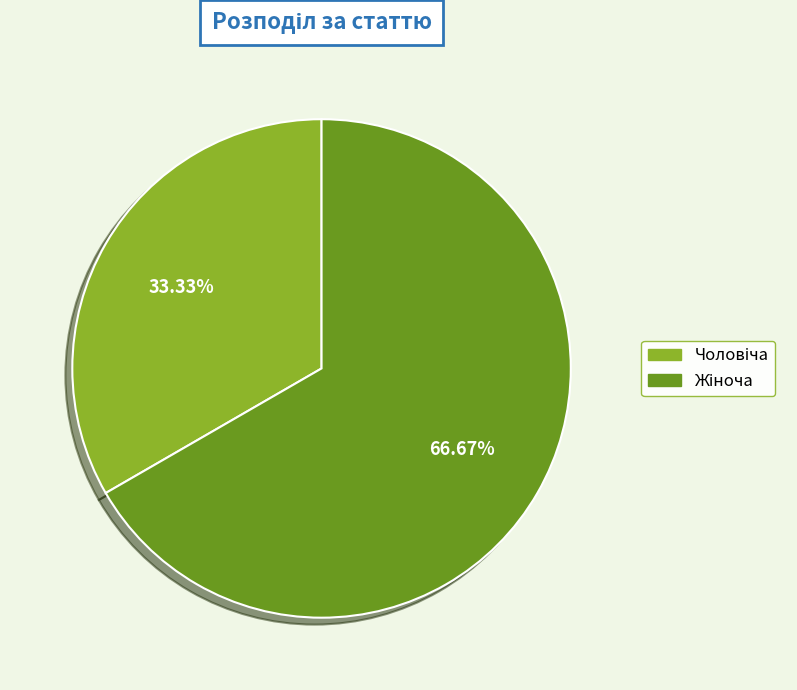

To the nearest percent, what is the average slice percentage?

50%